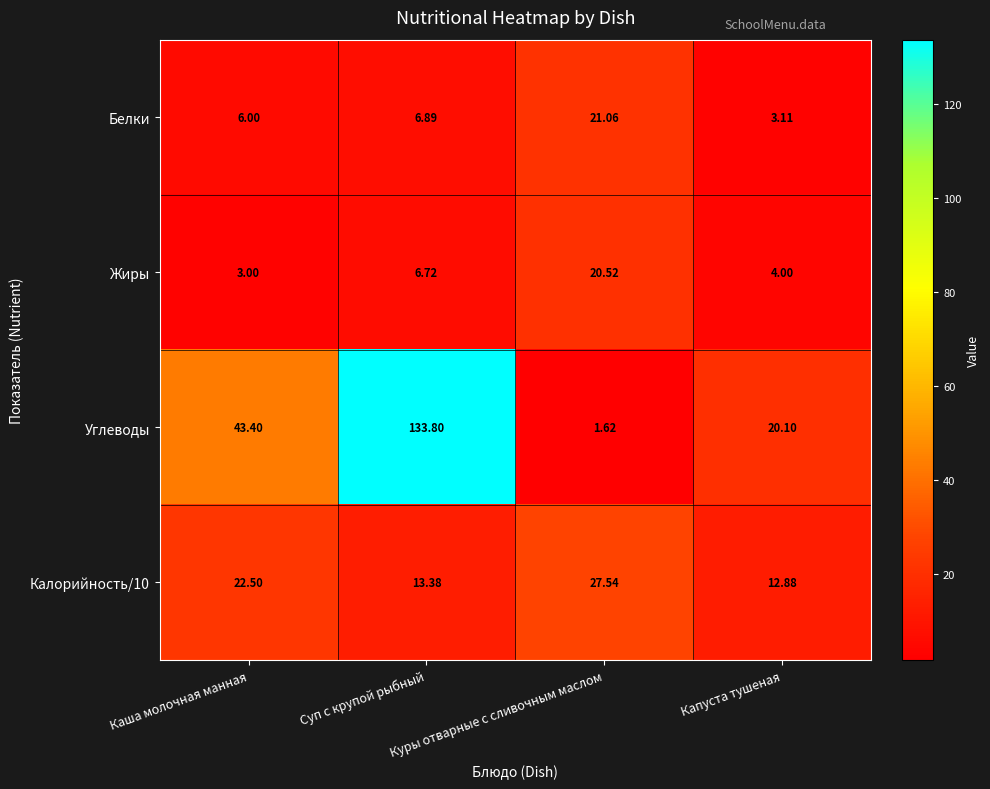

At which label does Калорийность/10 first exceed 22?

Каша молочная манная